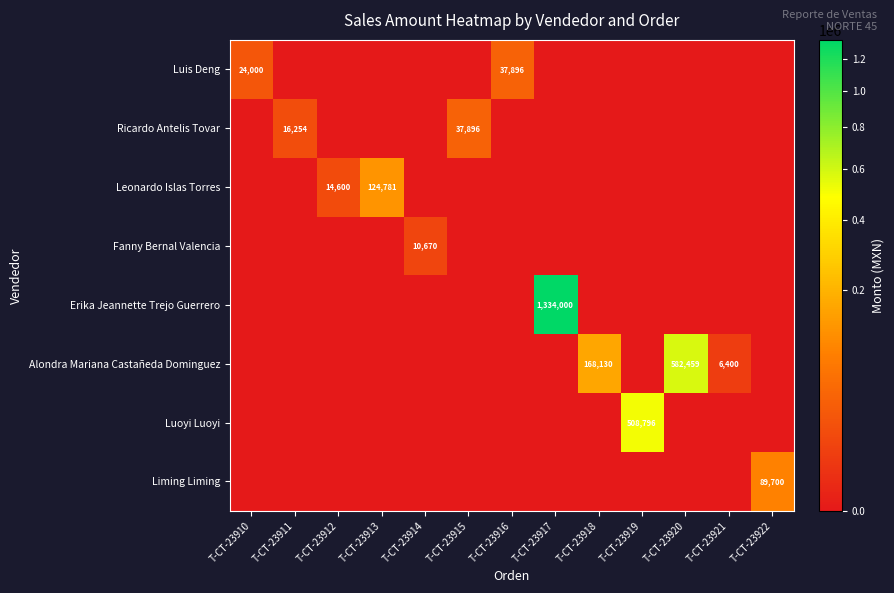

Rank the series by their maximum value, from highest to lowest.

Erika Jeannette Trejo Guerrero, Alondra Mariana Castañeda Dominguez, Luoyi Luoyi, Leonardo Islas Torres, Liming Liming, Luis Deng, Ricardo Antelis Tovar, Fanny Bernal Valencia